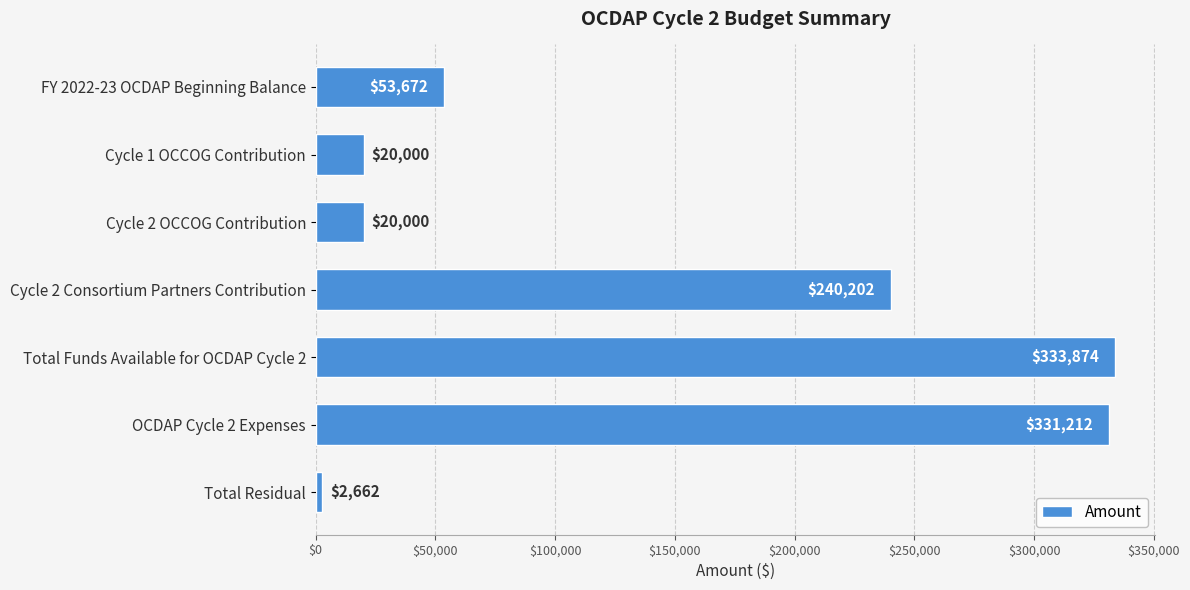

Which category has the highest value across all series?

Total Funds Available for OCDAP Cycle 2